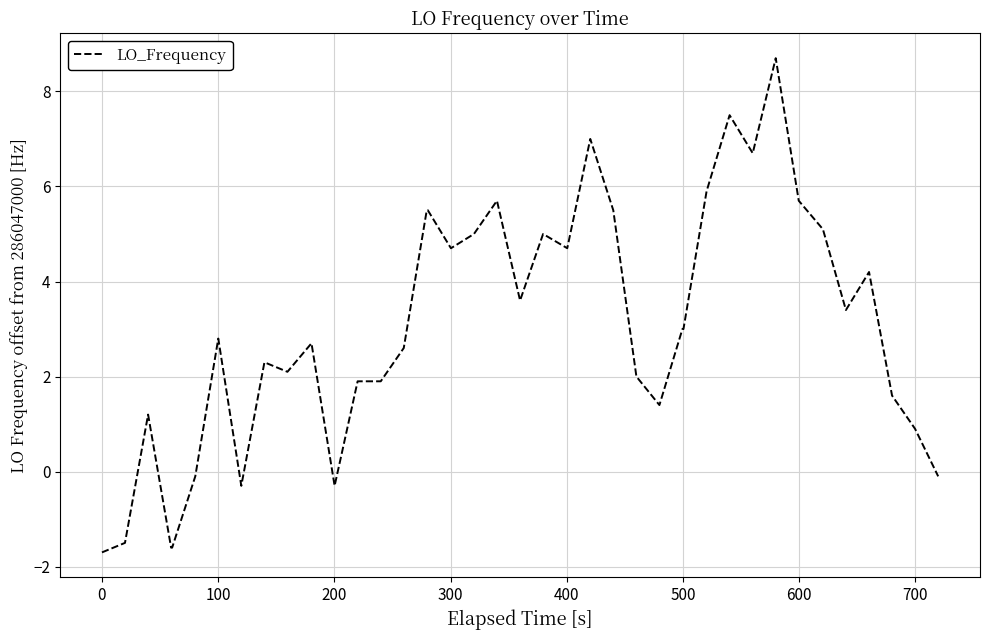

What is the greatest value displayed?

8.7